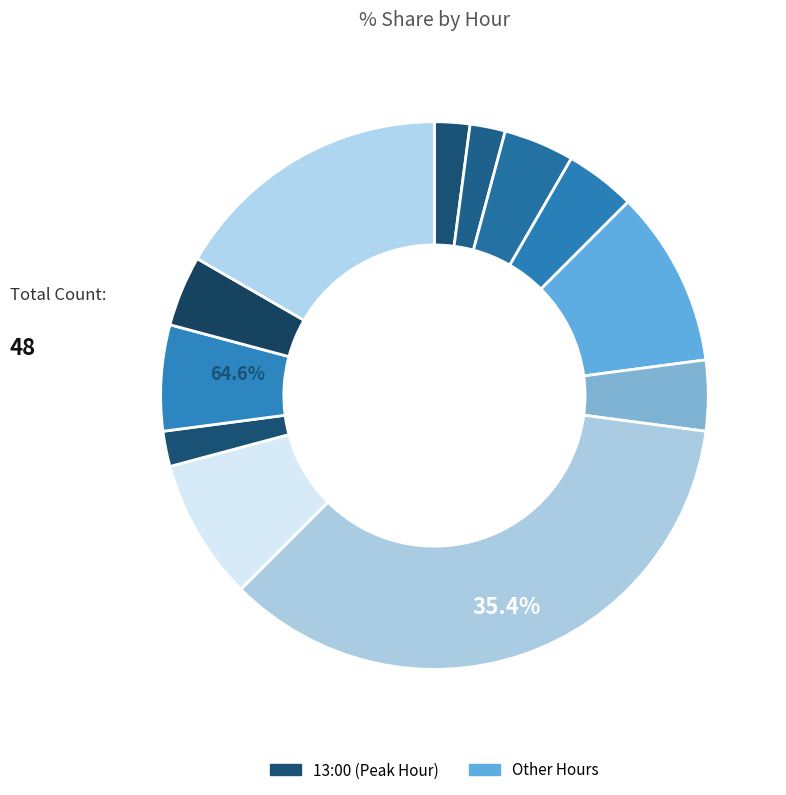

To the nearest percent, what percentage of the pie is 06:00?

2%